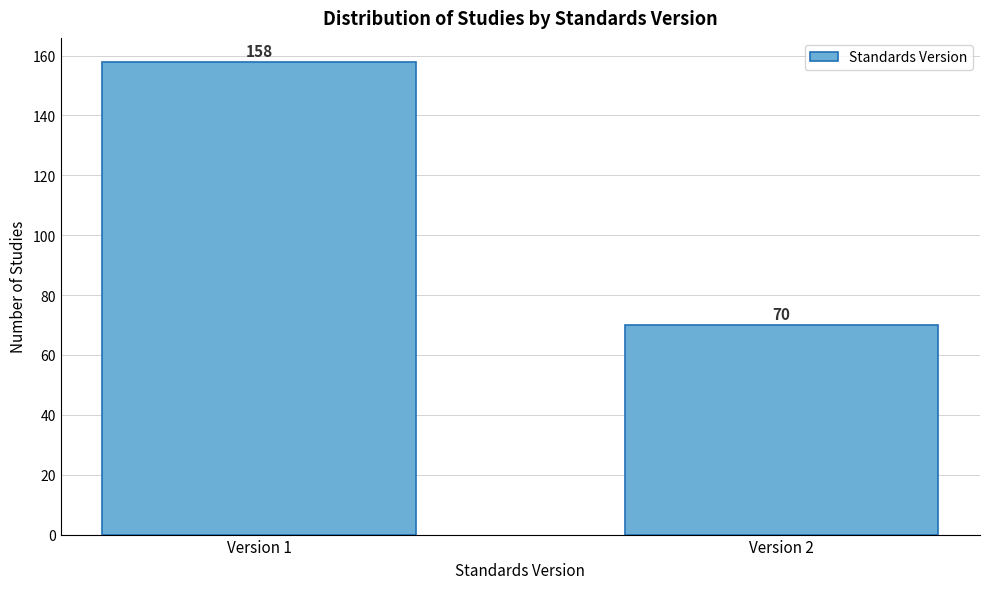

Reading left to right, what are all the values shown in this chart?

Version 1=158	Version 2=70